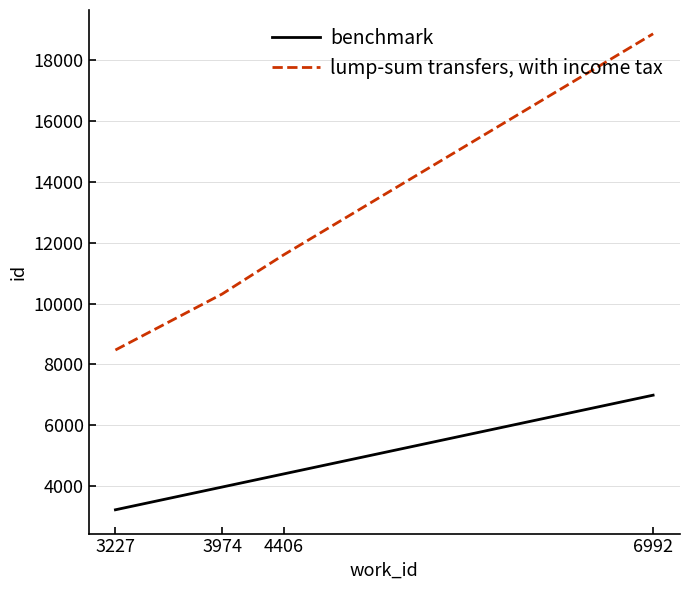

At which label does lump-sum transfers, with income tax reach its peak?

6992